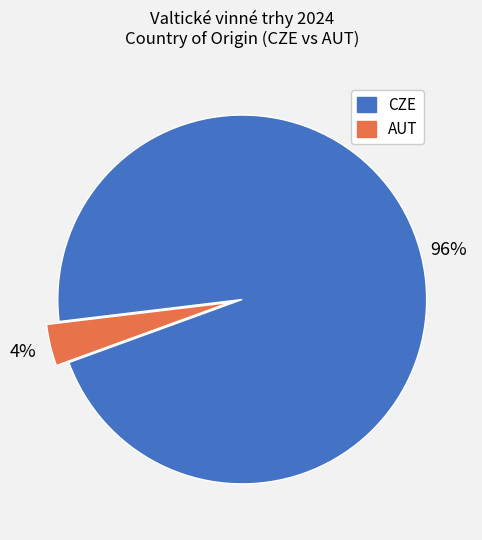

Rank the categories by value from lowest to highest.

AUT, CZE